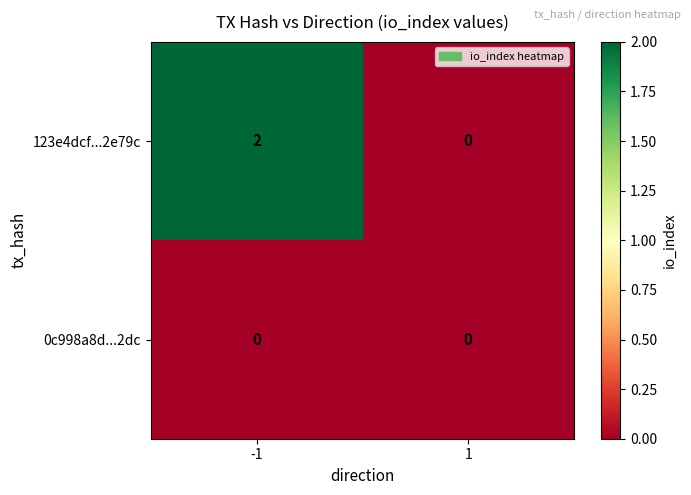

Which series has the widest spread of values?

123e4dcf...2e79c